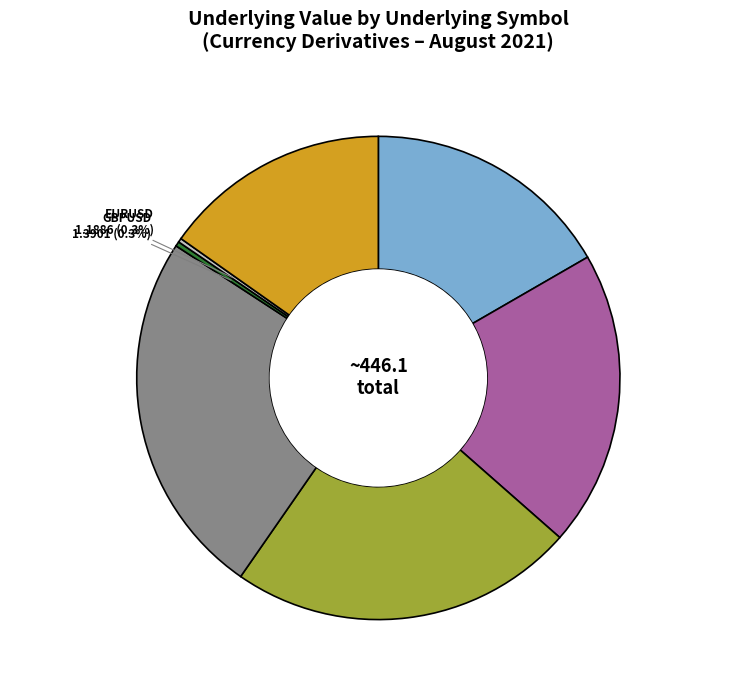

What percentage is the EURINR slice, to the nearest percent?

20%